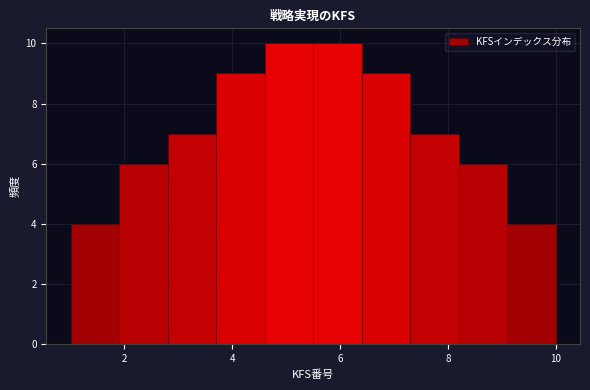

How tall is the bar that spans 6.4 to 7.3 on the x-axis? Neither the bar edges nor the heights are printed on the chart, so give them approximately, as read against the axes.

9